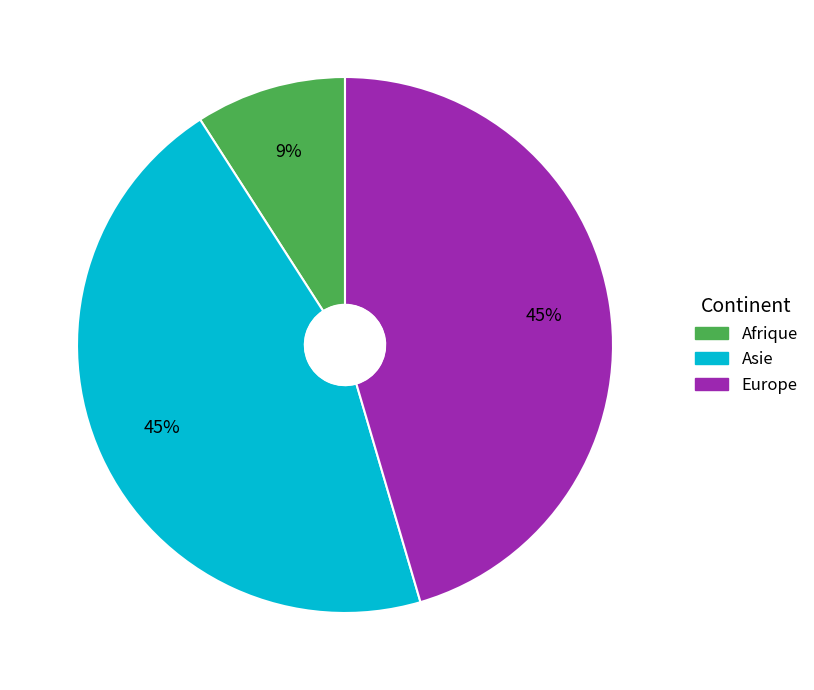

To the nearest percent, what is the average slice percentage?

33%